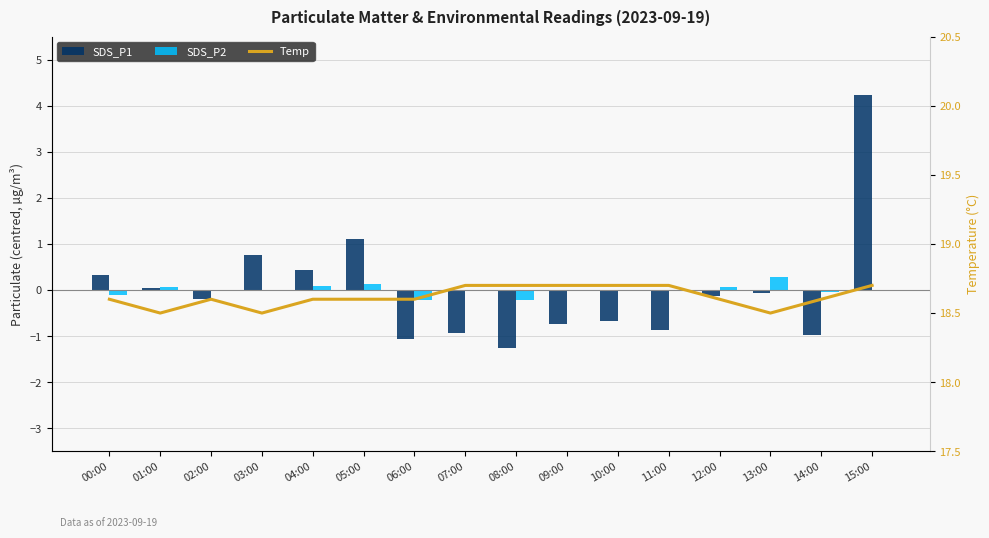

Are the bars grouped side by side (vs. stacked)?

Yes